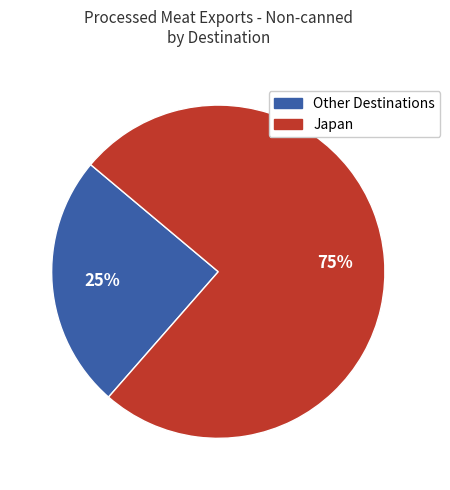

Do Other Destinations and Japan together represent more than half of the pie?

Yes